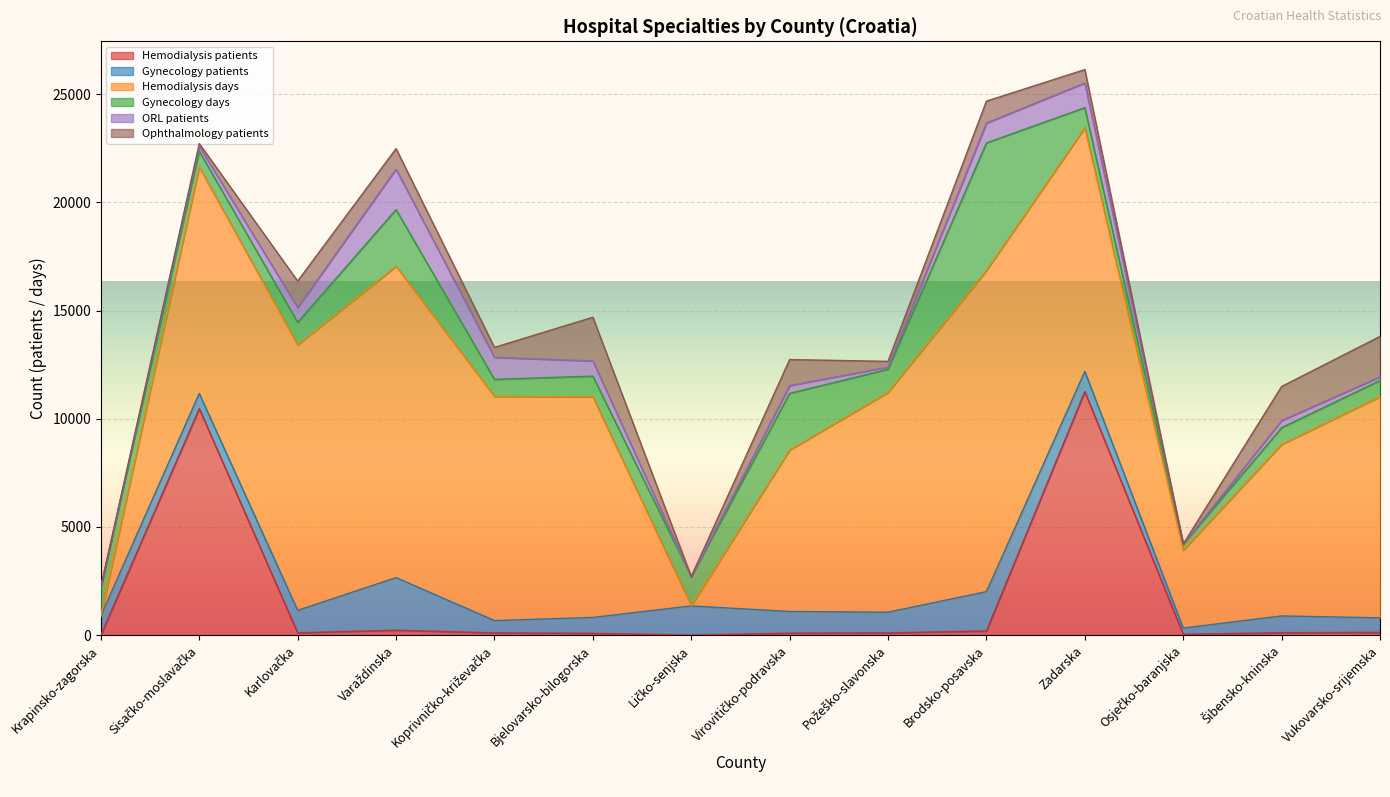

Reading left to right, extract all data points from this chart.

Hemodialysis patients: 0	10465	107	227	104	85	0	93	105	190	11256	38	114	127
Gynecology patients: 895	705	1038	2431	569	732	1351	999	955	1820	932	287	773	673
Hemodialysis days: 0	10465	12268	14385	10360	10194	0	7460	10156	14836	11256	3597	7924	10221
Gynecology days: 1330	730	1041	2621	787	959	1354	2619	1070	5902	932	287	775	746
ORL patients: 0	227	682	1874	1017	701	0	362	104	914	1144	0	329	170
Ophthalmology patients: 0	126	1228	945	460	2021	0	1202	262	1015	617	0	1575	1868